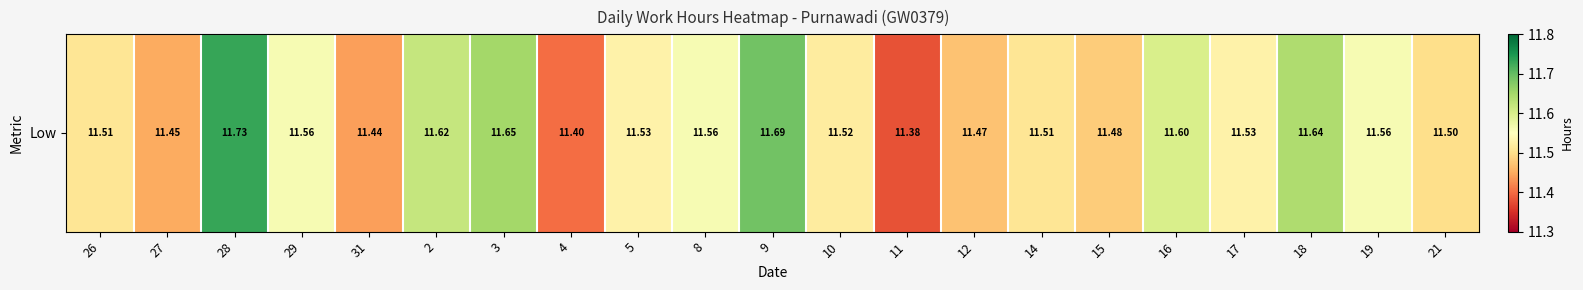

Rank the categories by value from lowest to highest.

11, 4, 31, 27, 12, 15, 21, 26, 14, 10, 5, 17, 29, 8, 19, 16, 2, 18, 3, 9, 28